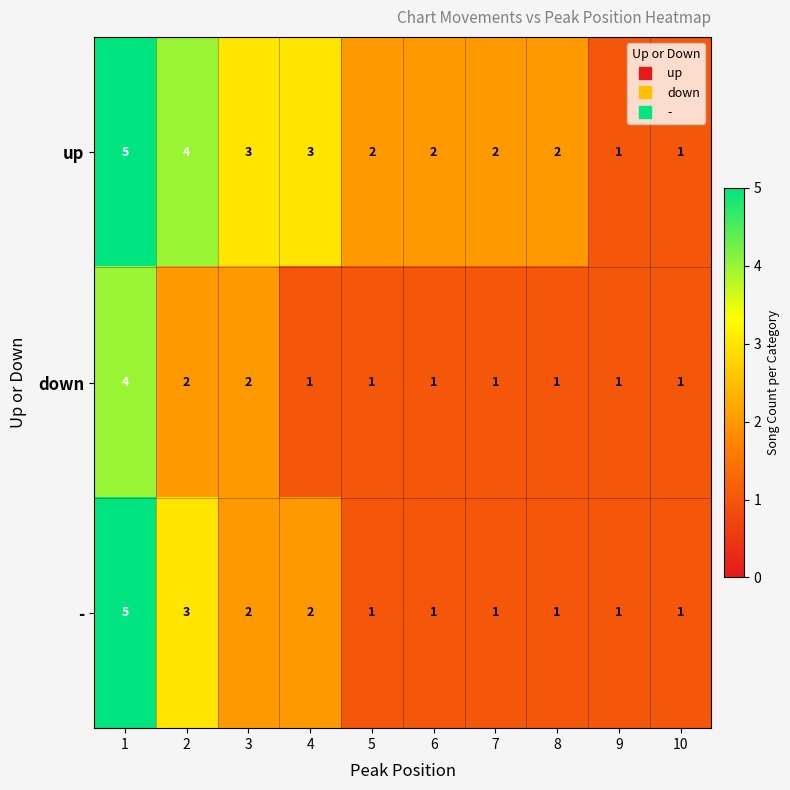

Which series has the largest total across all categories?

up